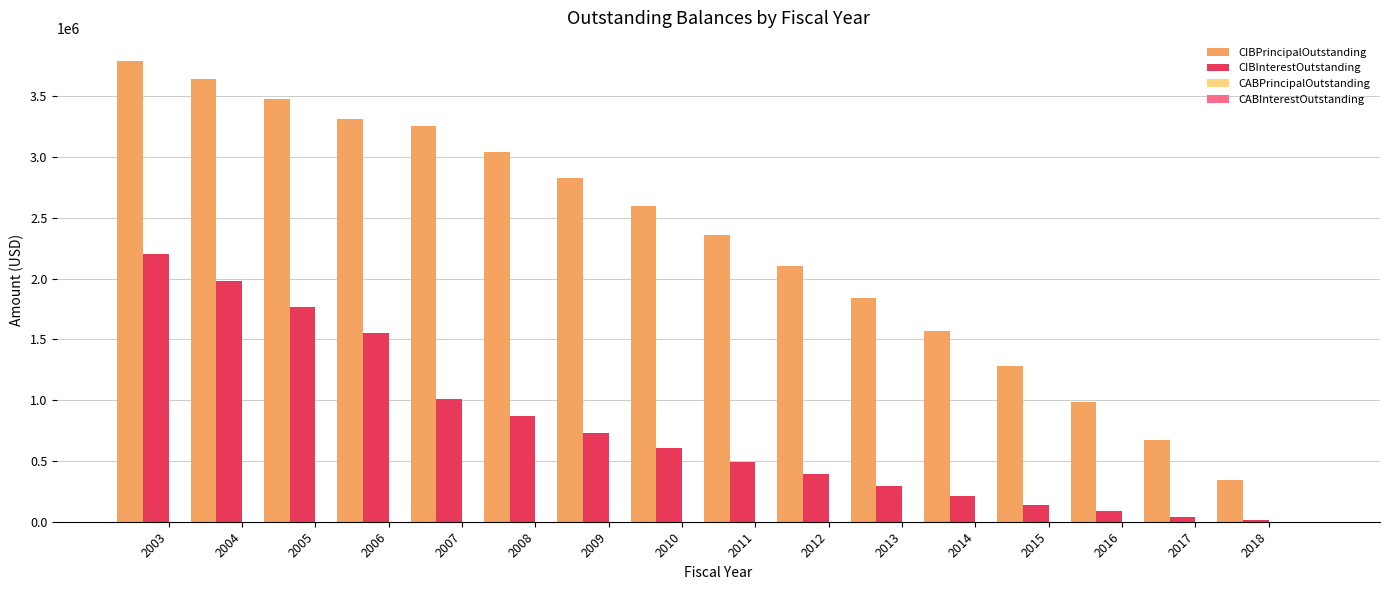

What is the maximum value shown in the chart?

3790000.0